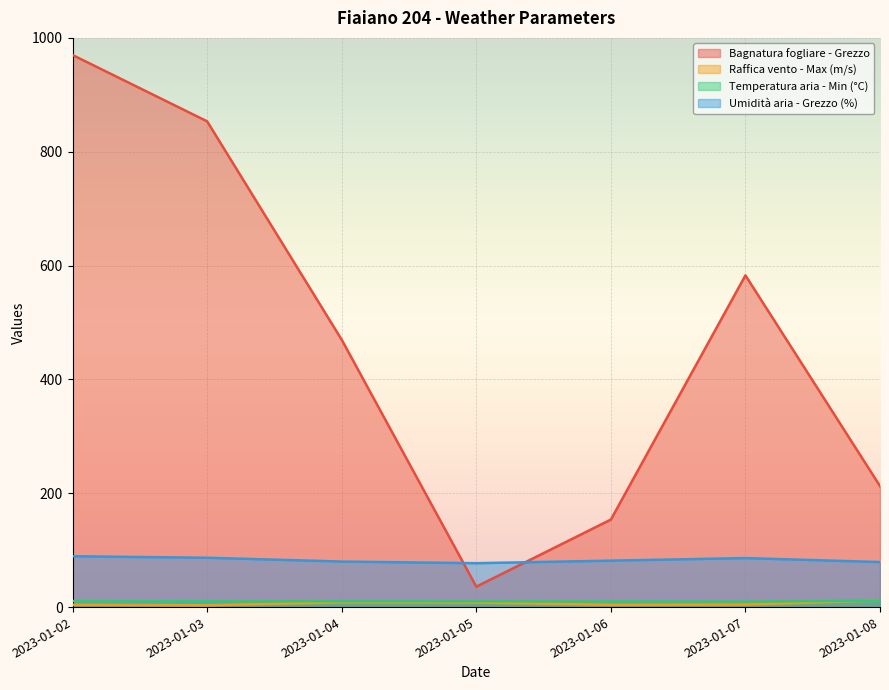

How many values in the Temperatura aria - Min (°C) series exceed 10?

5